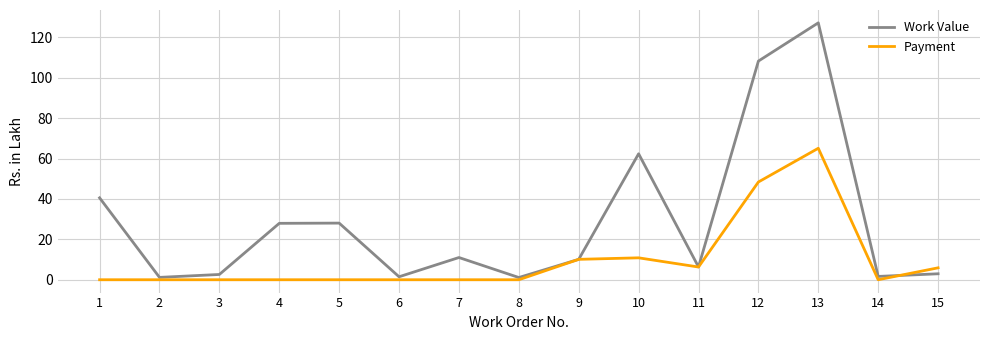

Rank the series at 5 from lowest to highest value.

Payment, Work Value